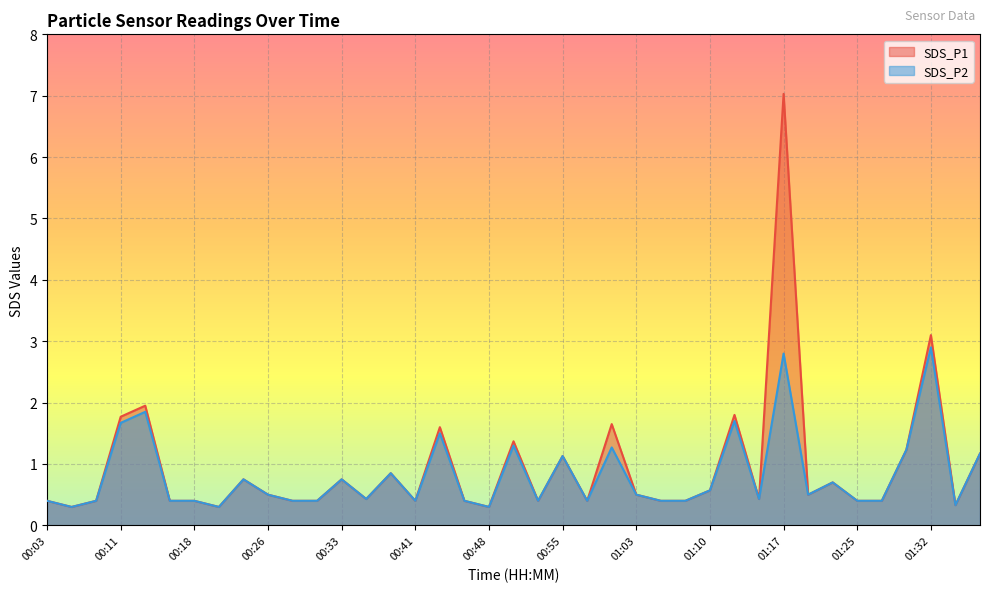

What is the highest value of the SDS_P2 series?

2.9